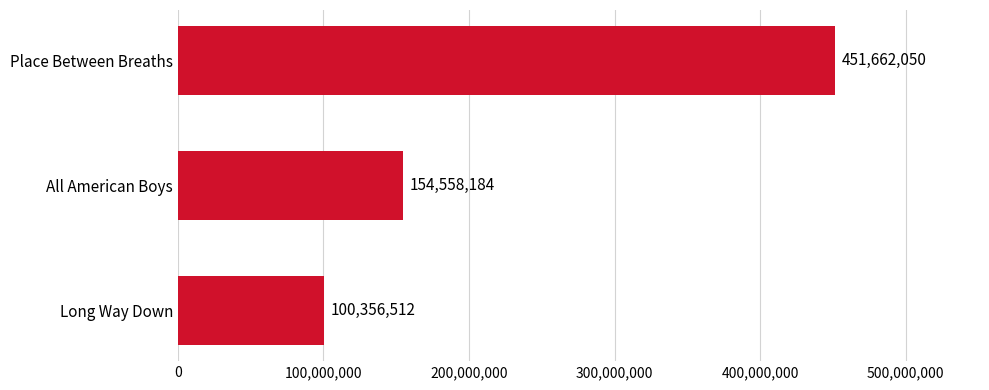

List the labels in order of value, largest first.

Place Between Breaths, All American Boys, Long Way Down